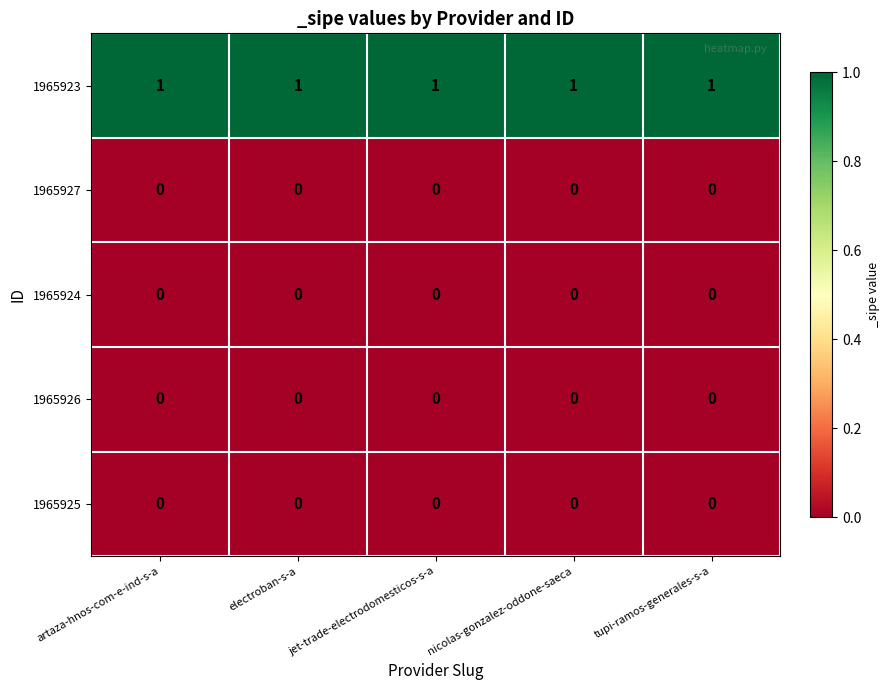

True or false: 1965926 has a value of 0 at tupi-ramos-generales-s-a.

True